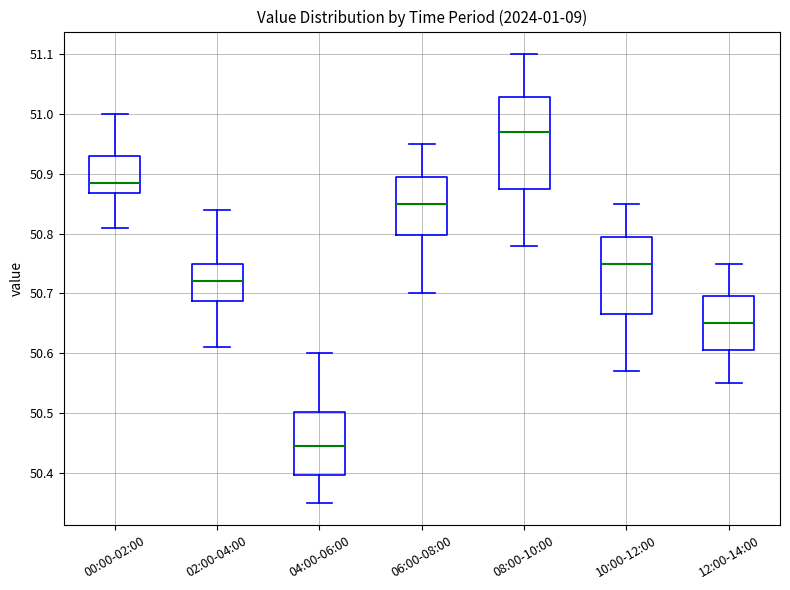

Which box's median line is the lowest?

04:00-06:00